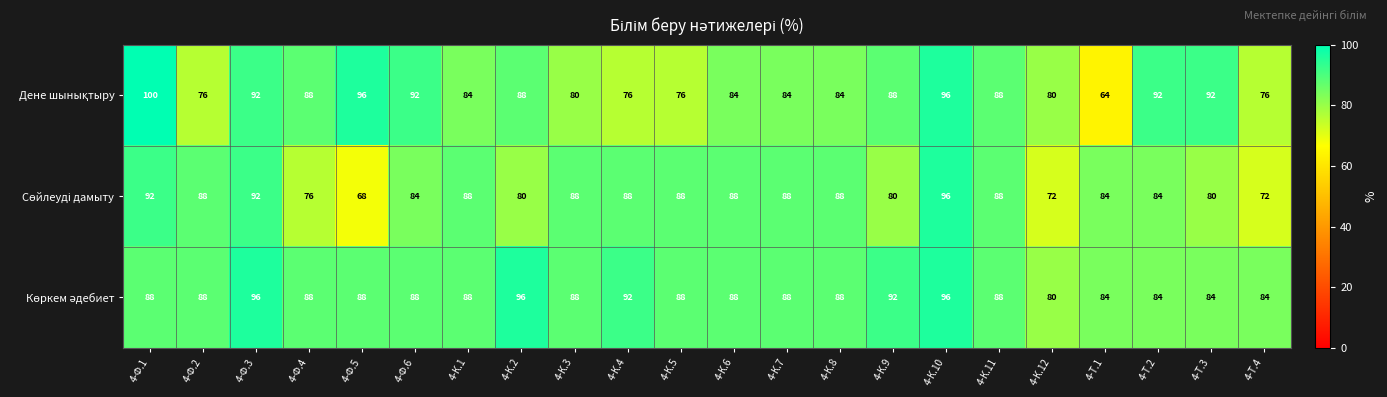

At how many categories does at least one series exceed 72?

22